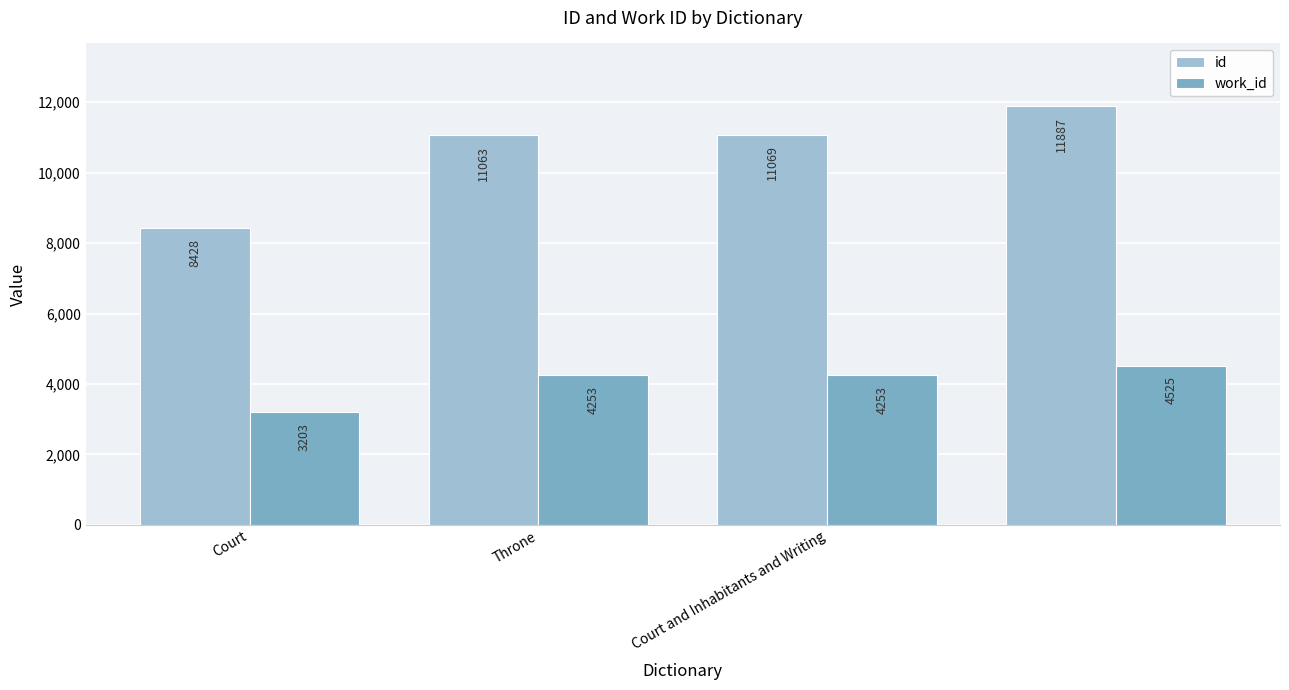

Which series has the widest spread of values?

id